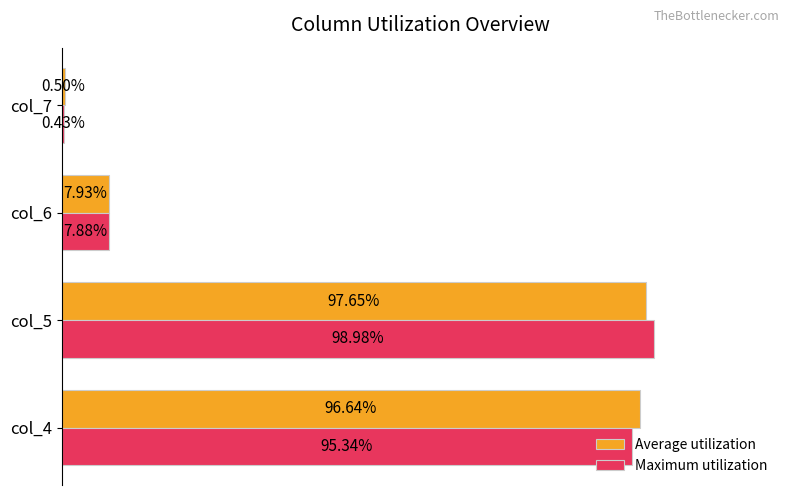

Which series has the largest total across all categories?

Average utilization